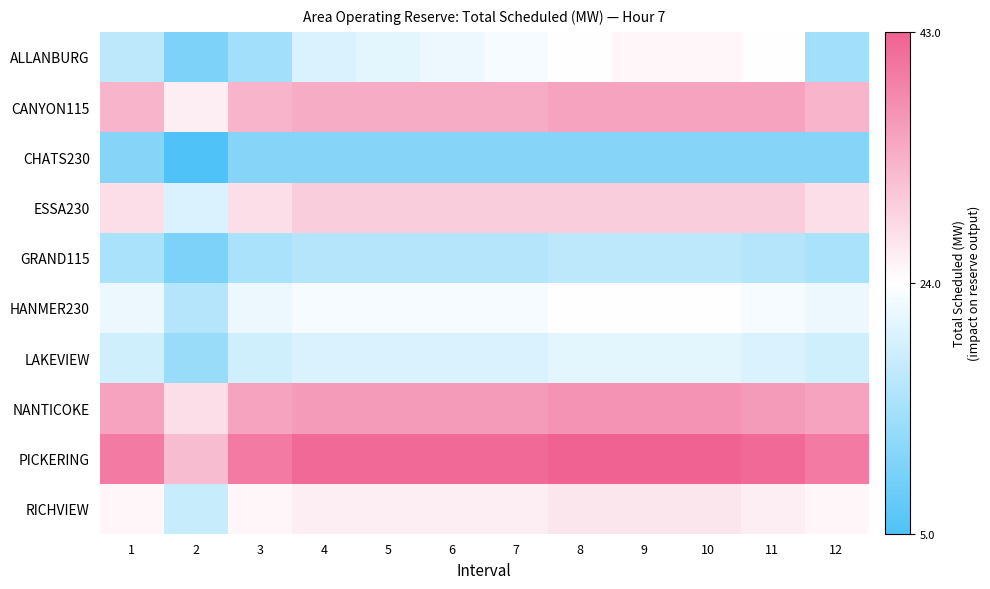

Reading left to right, what are all the values shown in this chart?

ALLANBURG: 1=17	2=10	3=14	4=20	5=21	6=22	7=23	8=24	9=25	10=25	11=24	12=14
CANYON115: 1=33	2=26	3=33	4=34	5=34	6=34	7=34	8=35	9=35	10=35	11=35	12=33
CHATS230: 1=11	2=5	3=11	4=11	5=11	6=11	7=11	8=11	9=11	10=11	11=11	12=11
ESSA230: 1=28	2=20	3=28	4=30	5=30	6=30	7=30	8=30	9=30	10=30	11=30	12=28
GRAND115: 1=15	2=10	3=15	4=16	5=16	6=16	7=16	8=17	9=17	10=17	11=16	12=15
HANMER230: 1=22	2=16	3=22	4=23	5=23	6=23	7=23	8=24	9=24	10=24	11=23	12=22
LAKEVIEW: 1=19	2=13	3=19	4=20	5=20	6=20	7=20	8=21	9=21	10=21	11=20	12=19
NANTICOKE: 1=35	2=28	3=35	4=36	5=36	6=36	7=36	8=37	9=37	10=37	11=36	12=35
PICKERING: 1=40	2=32	3=40	4=42	5=42	6=42	7=42	8=43	9=43	10=43	11=42	12=40
RICHVIEW: 1=25	2=18	3=25	4=26	5=26	6=26	7=26	8=27	9=27	10=27	11=26	12=25